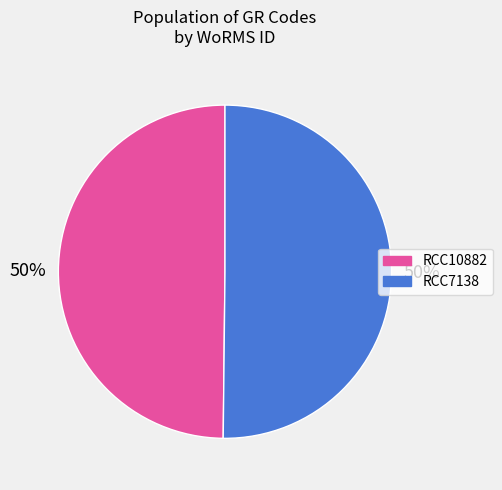

To the nearest percent, what is the average slice percentage?

50%